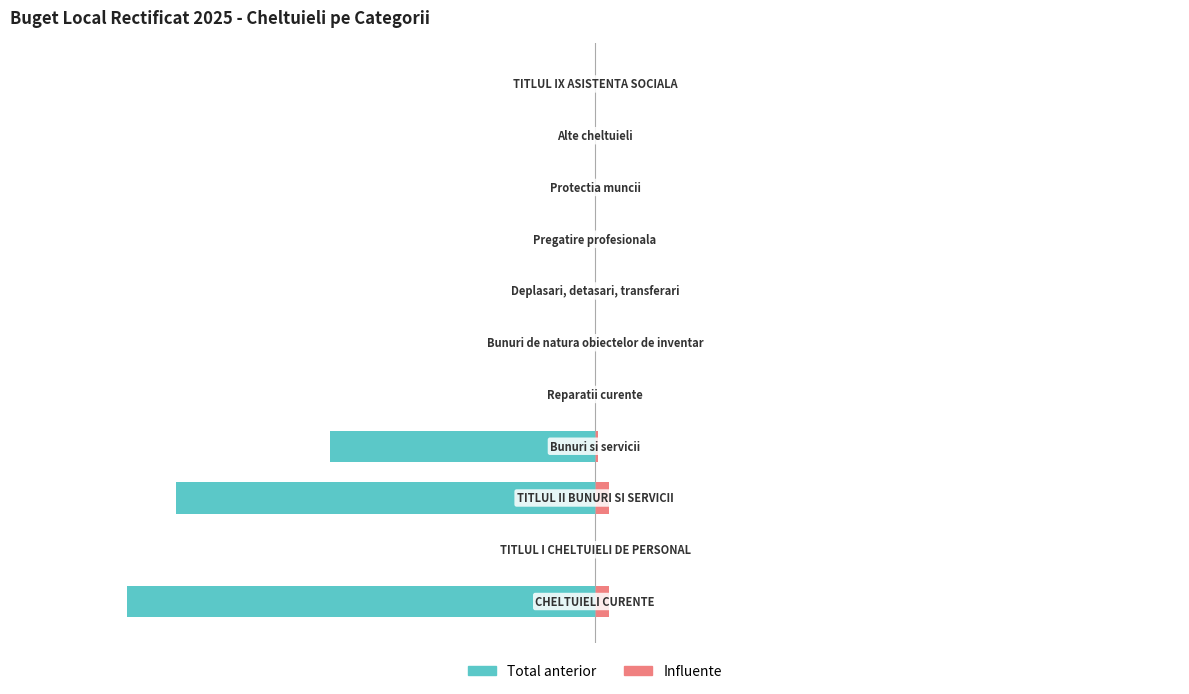

What is the sum of all Total anterior values?

-246.2